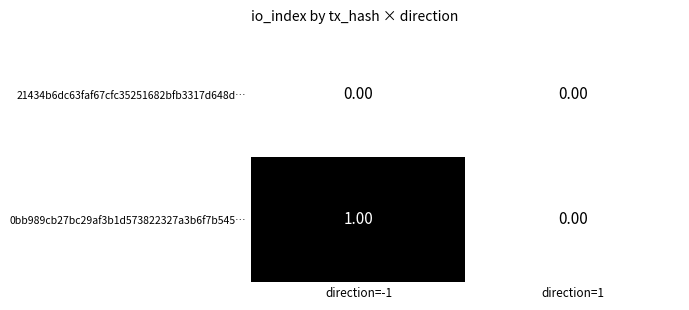

Which series has the largest total across all categories?

0bb989cb27bc29af3b1d573822327a3b6f7b545…